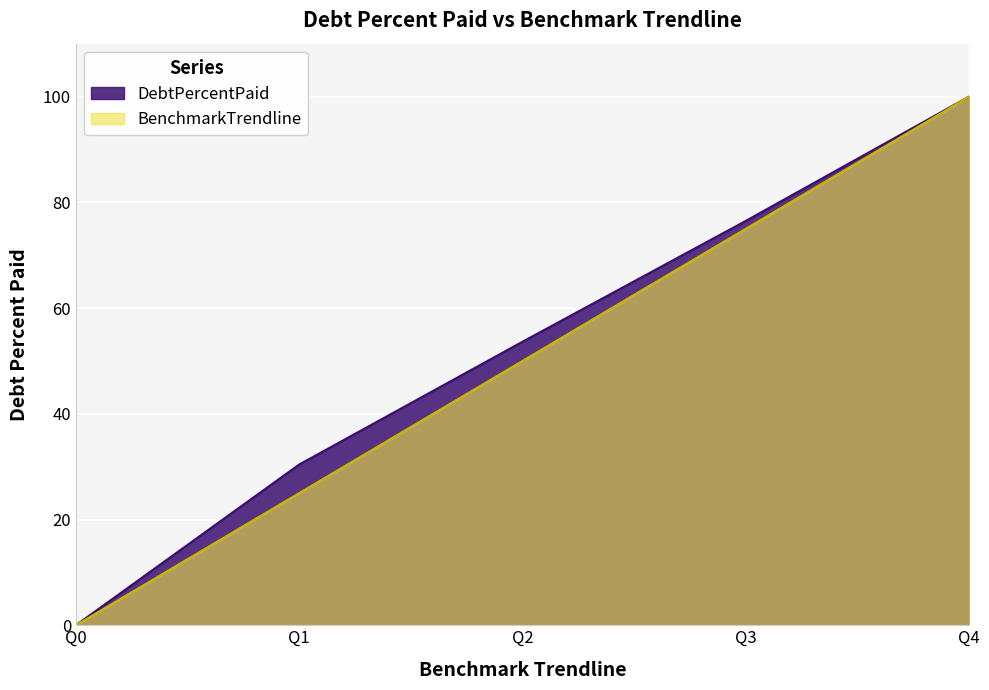

Where does the BenchmarkTrendline series first go above 50?

Q3